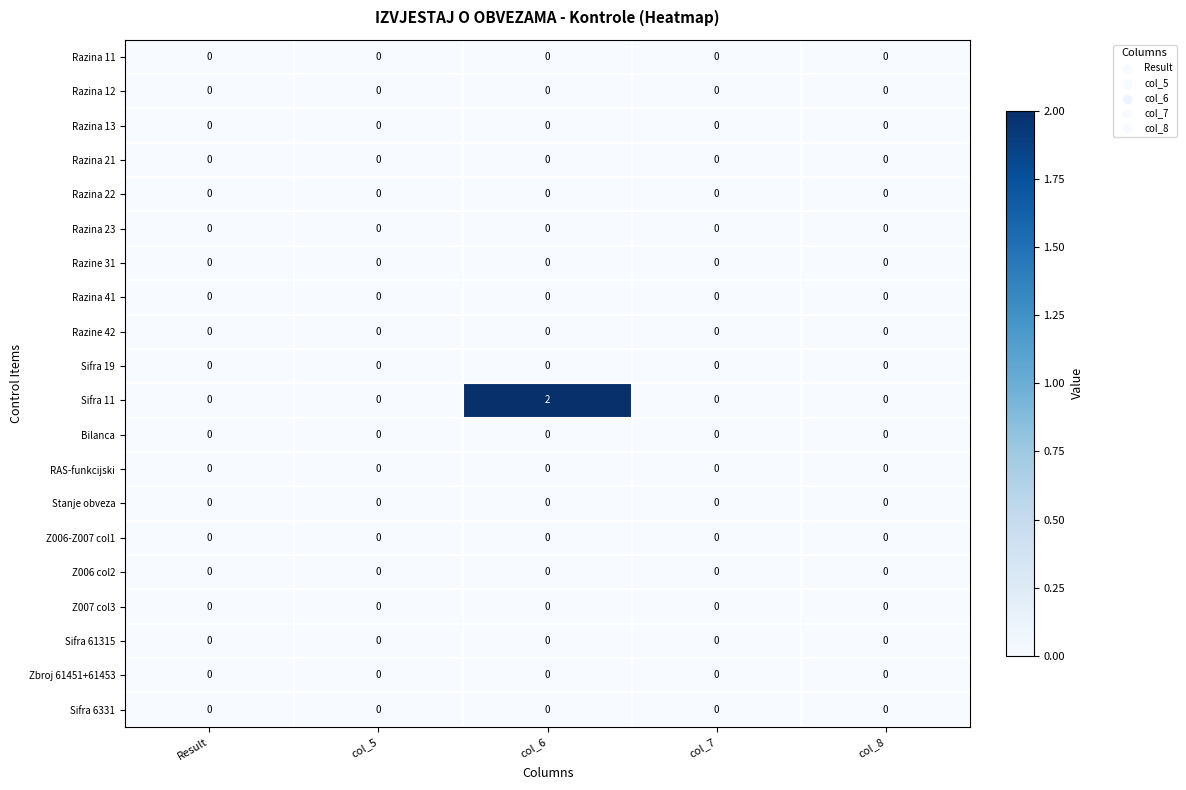

Which series has the largest total across all categories?

Sifra 11